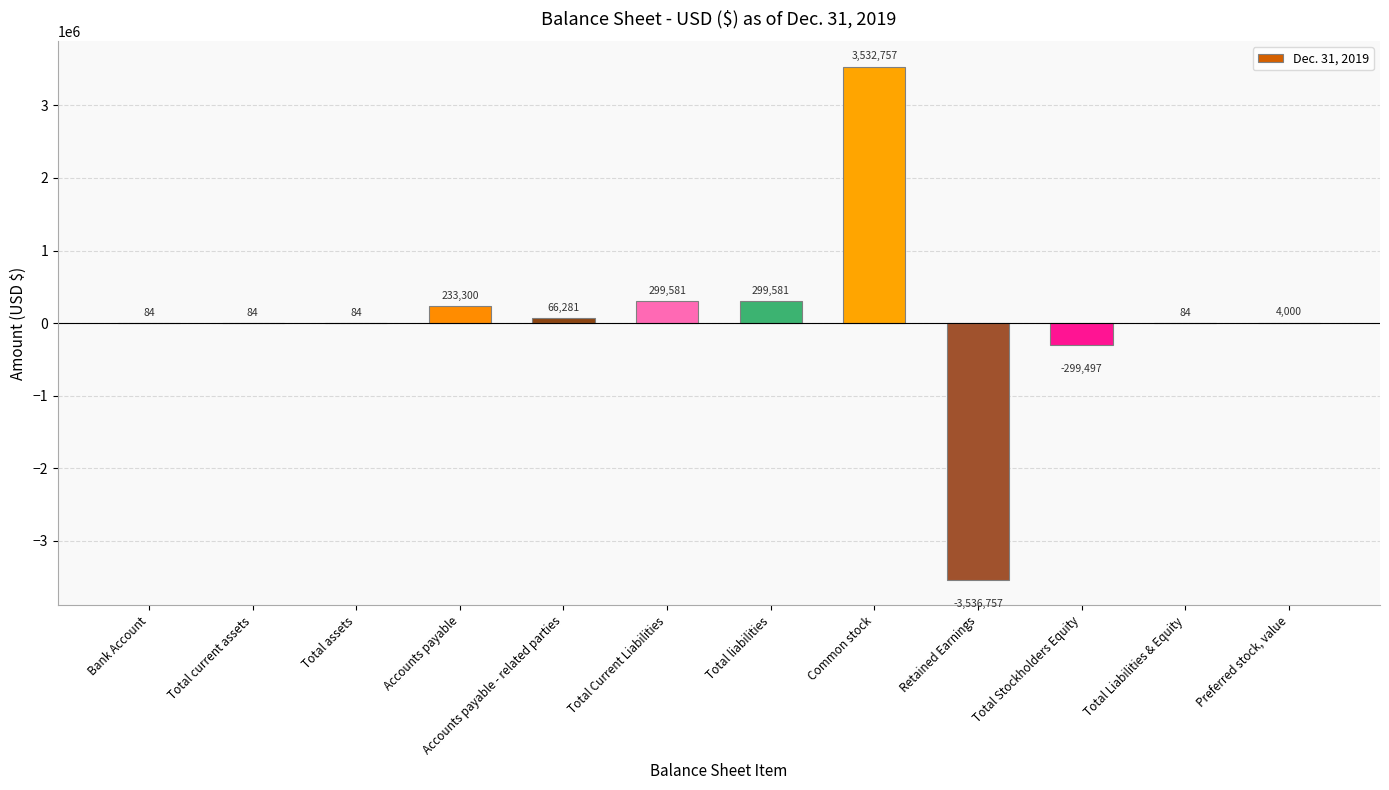

Reading left to right, transcribe all the data shown in this chart.

Bank Account=84	Total current assets=84	Total assets=84	Accounts payable=233300	Accounts payable - related parties=66281	Total Current Liabilities=299581	Total liabilities=299581	Common stock=3532757	Retained Earnings=-3536757	Total Stockholders Equity=-299497	Total Liabilities & Equity=84	Preferred stock, value=4000